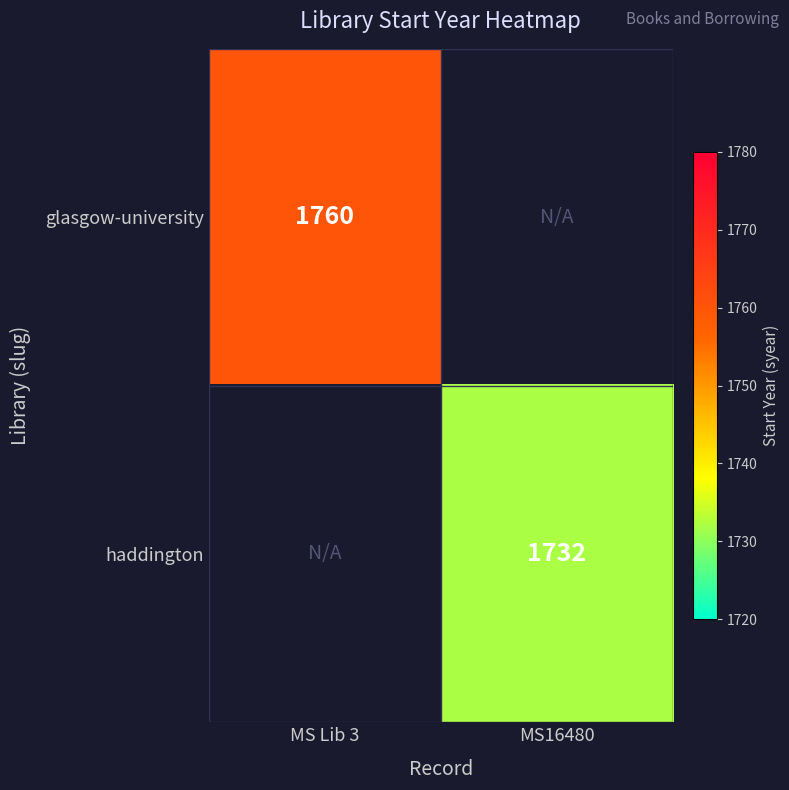

Is the value of haddington at MS16480 greater than the value of glasgow-university at MS Lib 3?

No